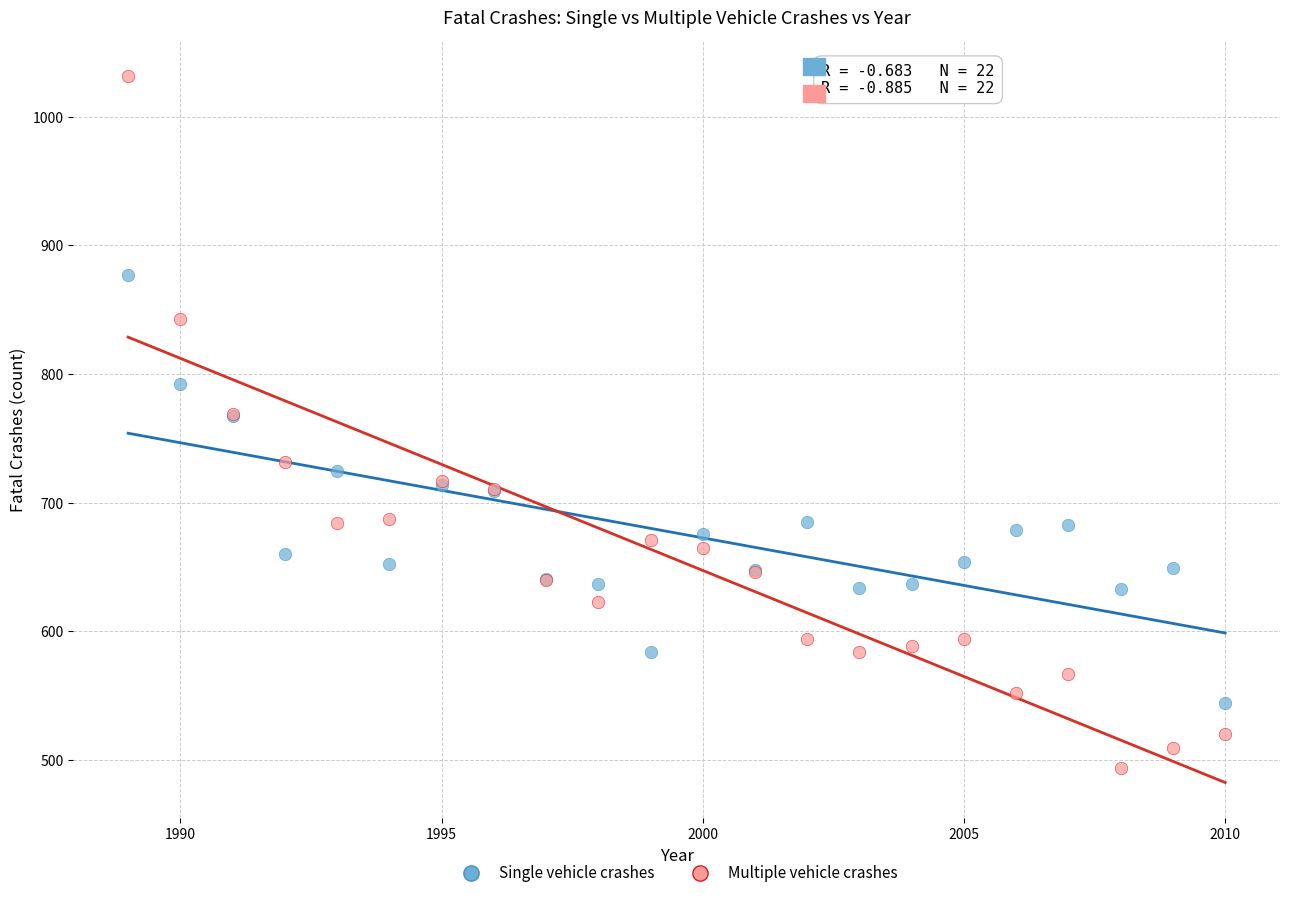

Which series contains the lowest Y value?

Multiple vehicle crashes